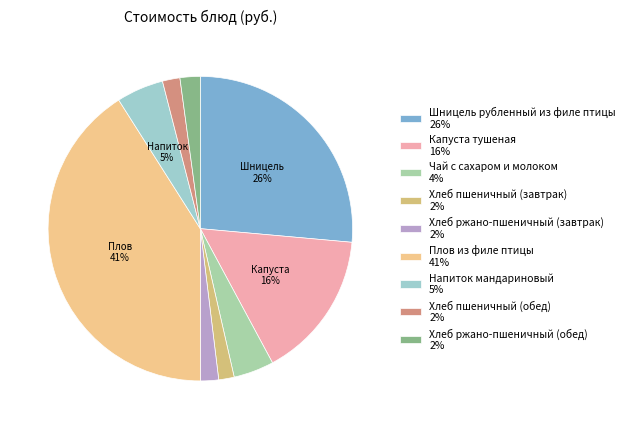

To the nearest percent, what portion does Хлеб пшеничный (обед) represent?

2%